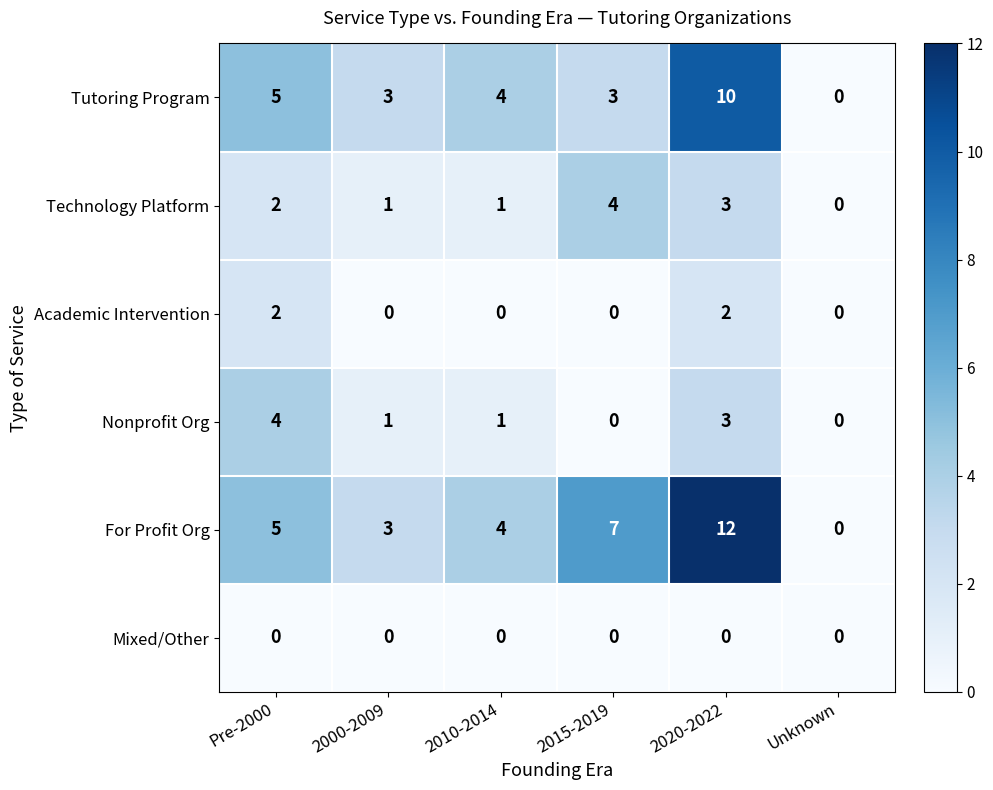

How many series are shown in this chart?

6